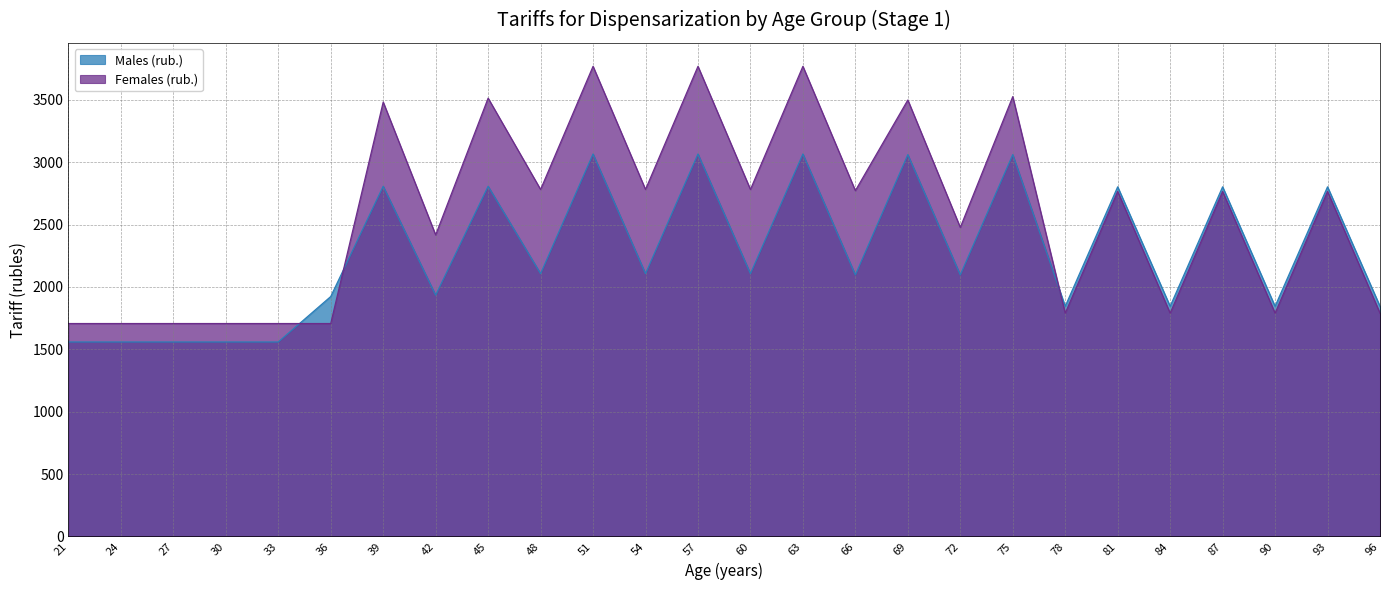

What is the value of the Females (rub.) point at the 19th from the left?

3524.8